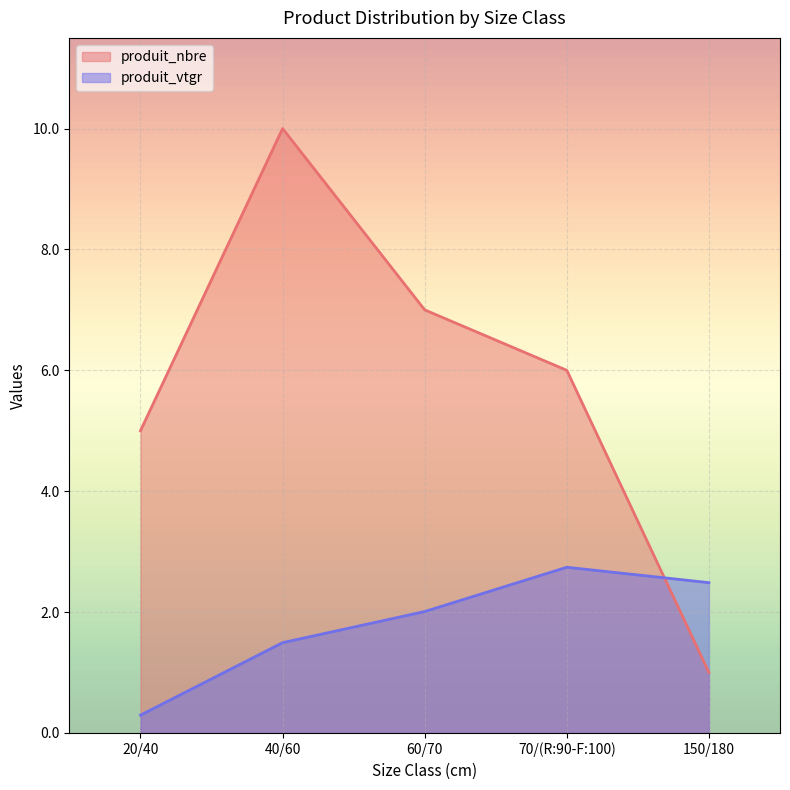

Rank the series at 150/180 from highest to lowest value.

produit_vtgr, produit_nbre